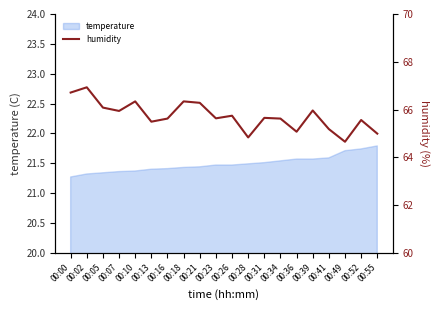

Count the number of categories in the chart.

20